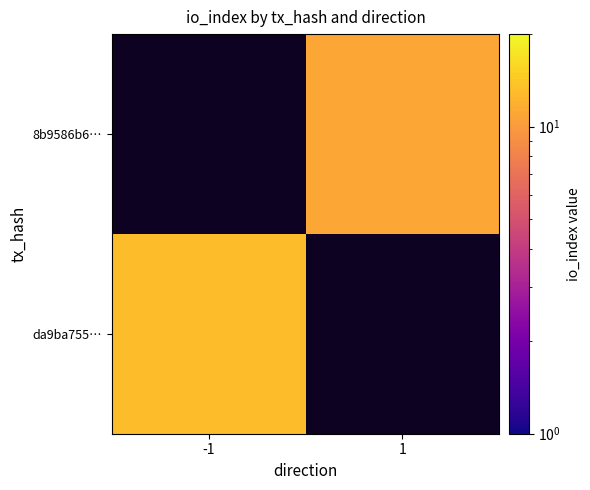

How many categories are shown in the chart?

2